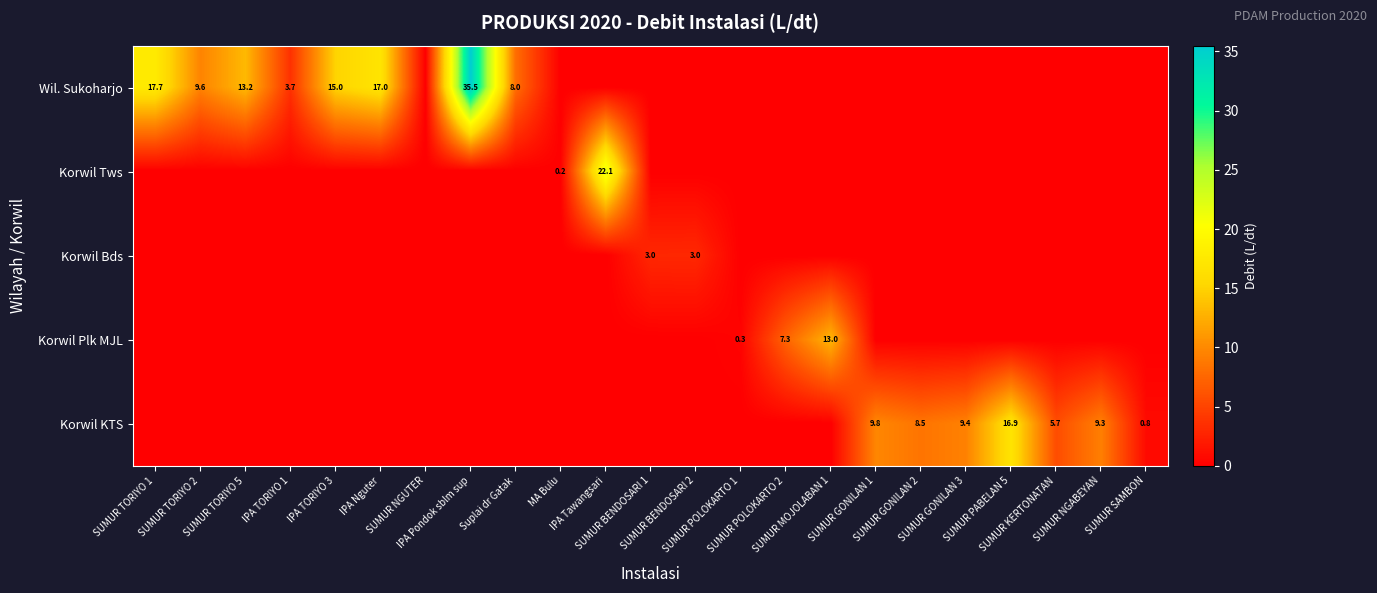

Which label corresponds to the smallest value in the chart?

SUMUR NGUTER